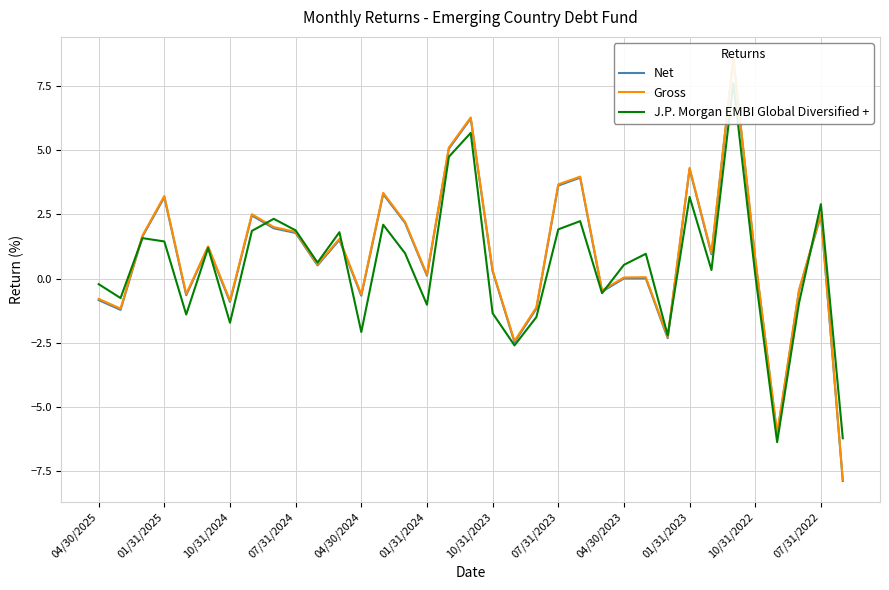

What is the value of the Gross point at the 26th from the left?

0.1